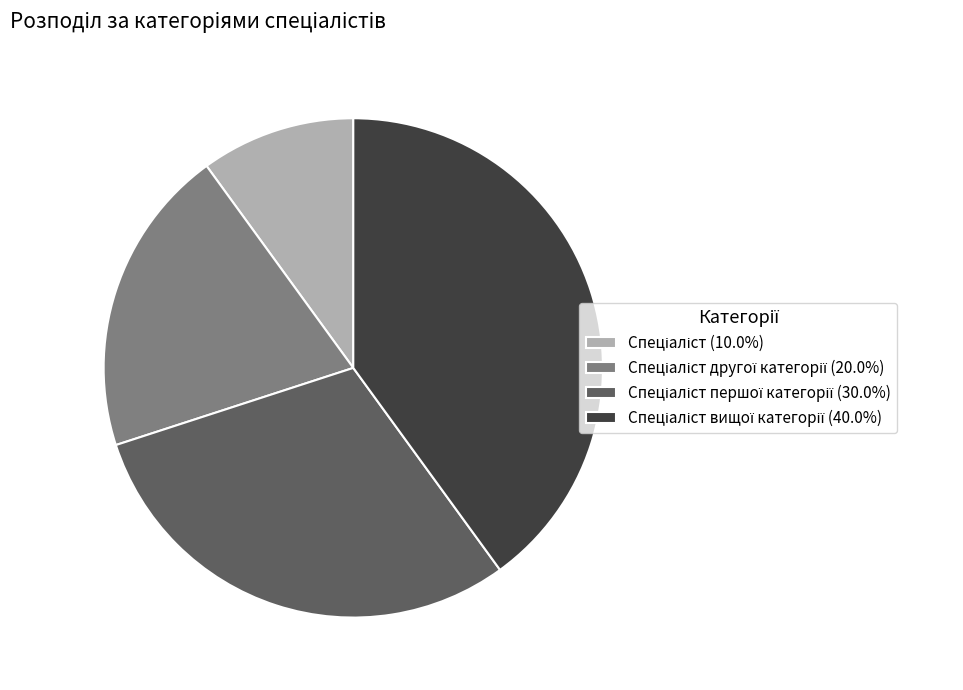

Does any single category account for the majority?

No